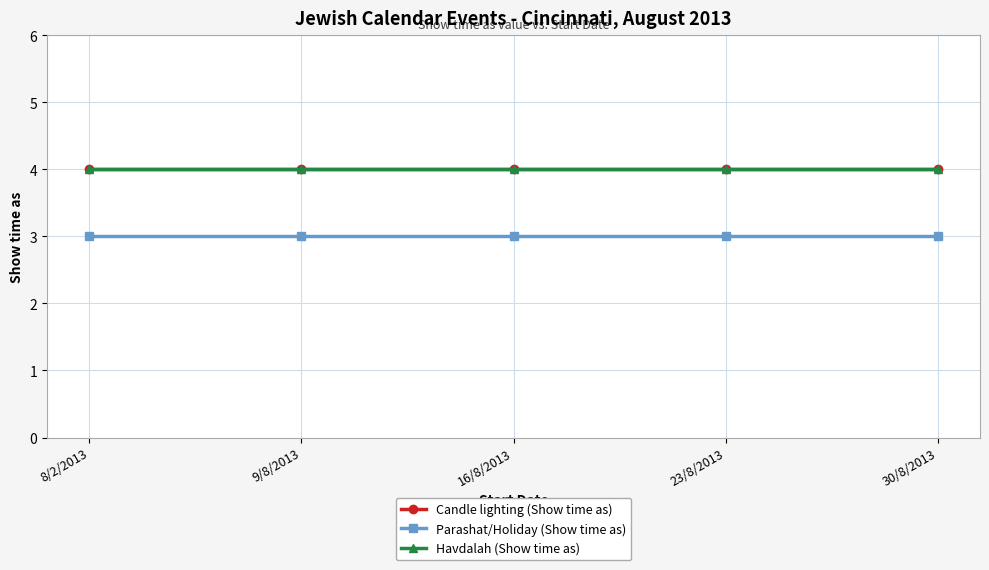

Does the chart have visible grid lines?

Yes